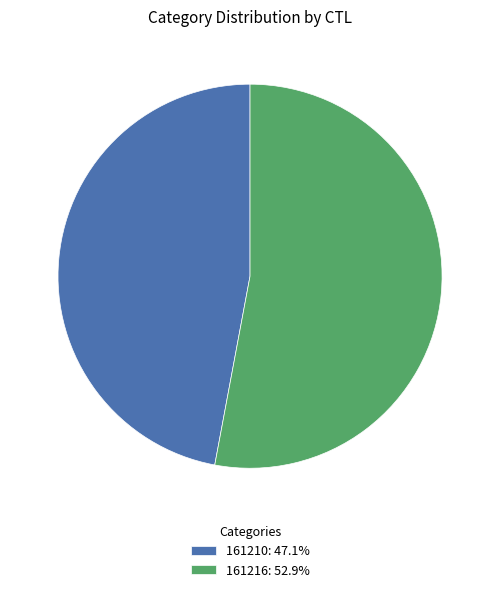

What is the ratio of the value at 161216: 52.9% to the value at 161210: 47.1%?

1.1